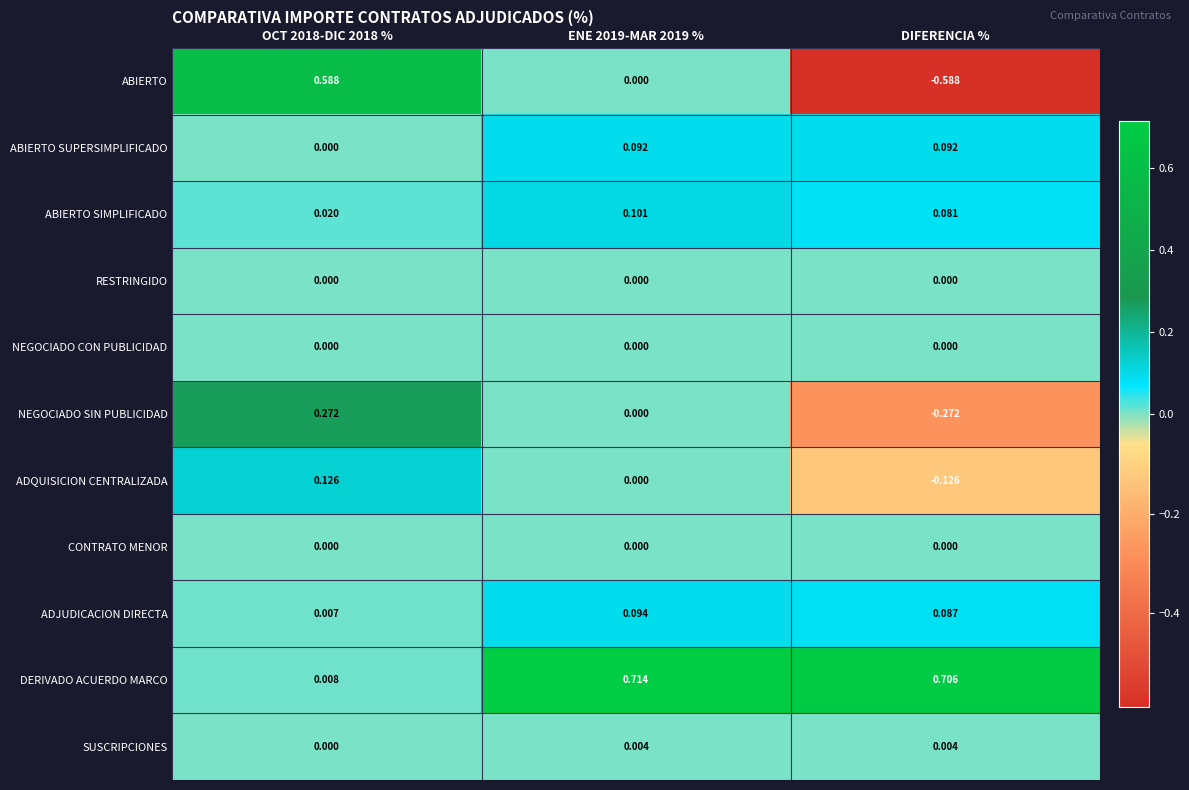

At which category does the chart reach its minimum across all series?

DIFERENCIA %